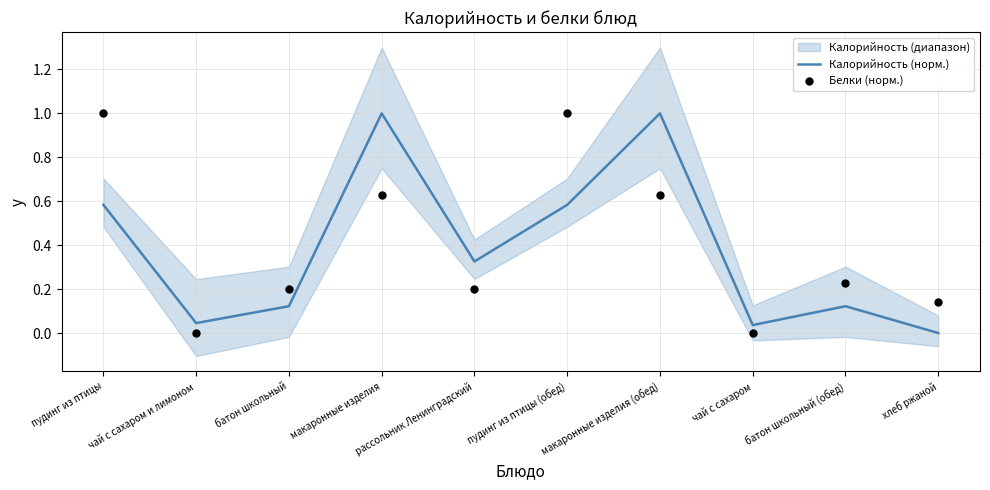

Is the value of Калорийность (норм.) at батон школьный (обед) greater than the value of Белки (норм.) at чай с сахаром?

Yes